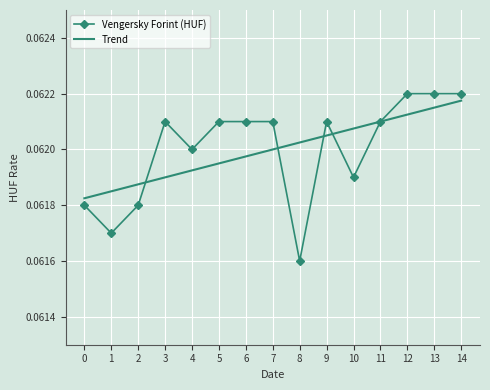

Which category has the highest value in the Trend series?

14